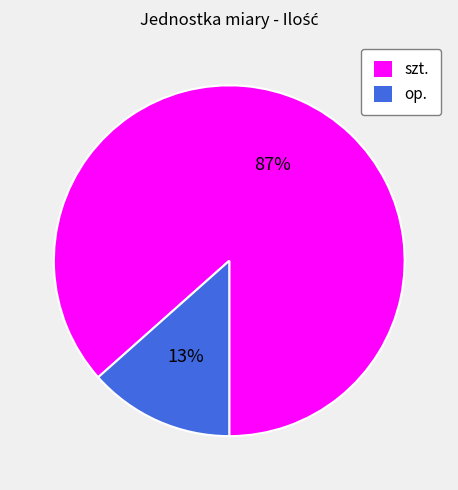

Rank the categories by value from lowest to highest.

op., szt.